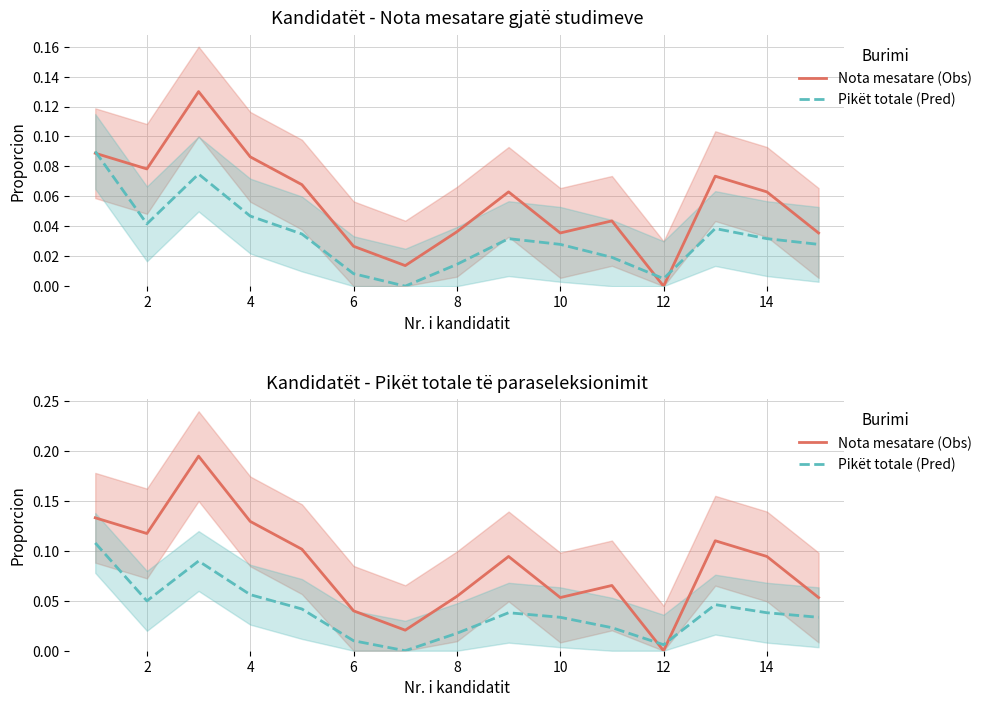

Rank the series by their average value, from highest to lowest.

Nota mesatare (Obs), Pikët totale (Pred)